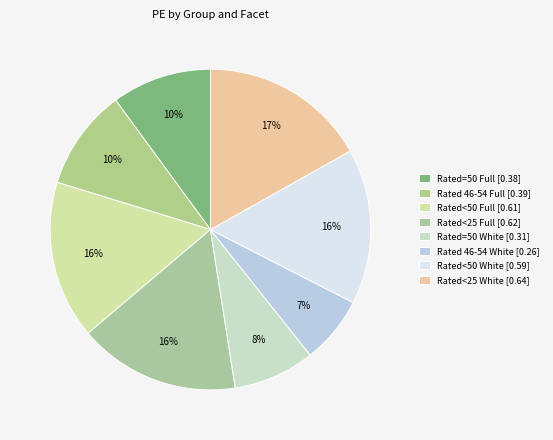

How many segments does this pie chart have?

8